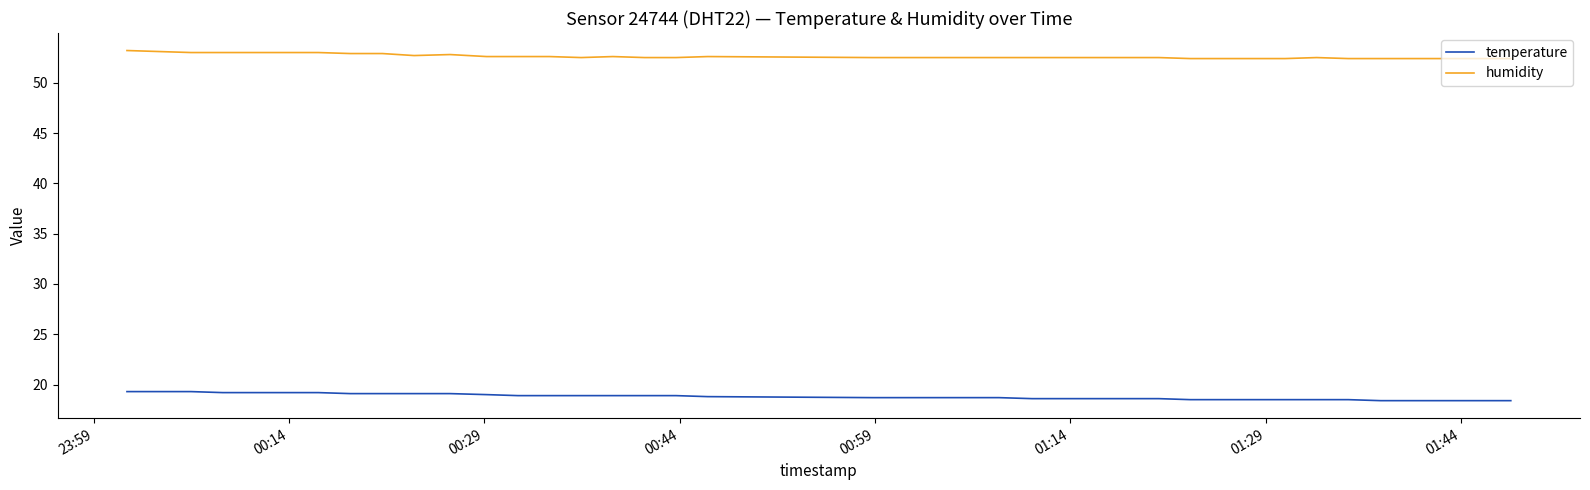

What is the lowest value of the temperature series?

18.4